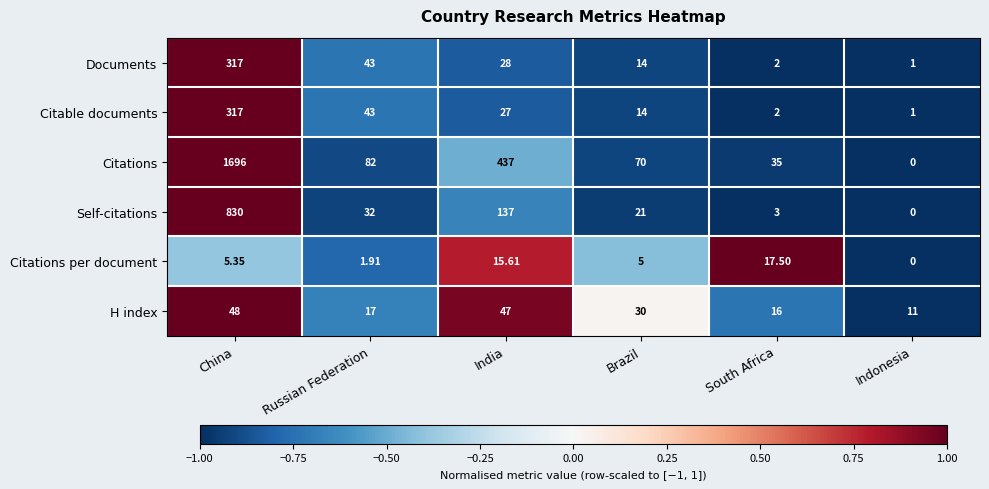

Which series has the largest total across all categories?

Citations